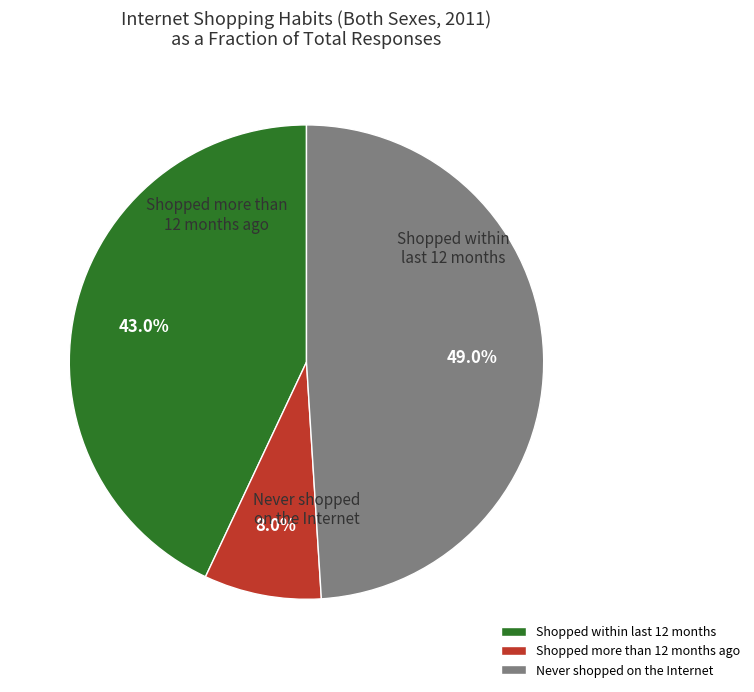

What is the smallest slice in the pie chart?

Shopped more than 12 months ago